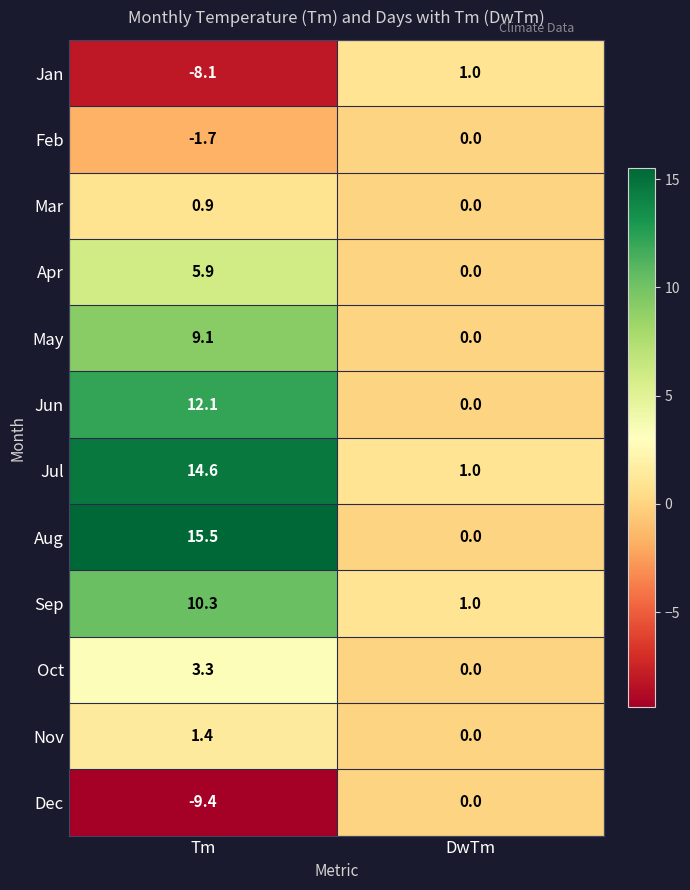

The May series shows 1.9 at Tm. True or false?

False